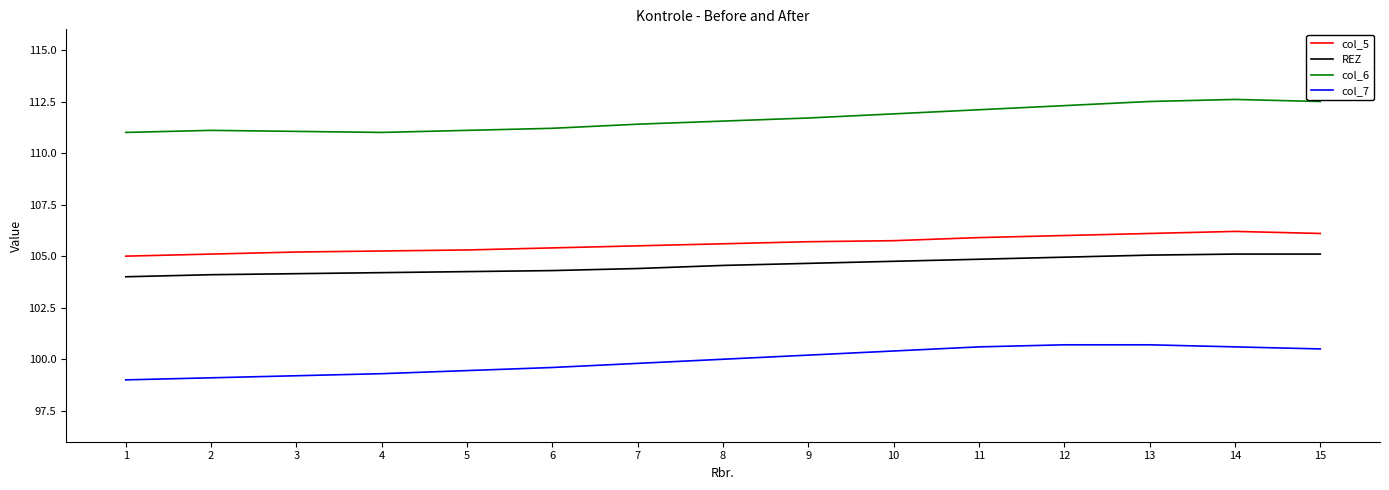

What is the minimum value for col_7?

99.0